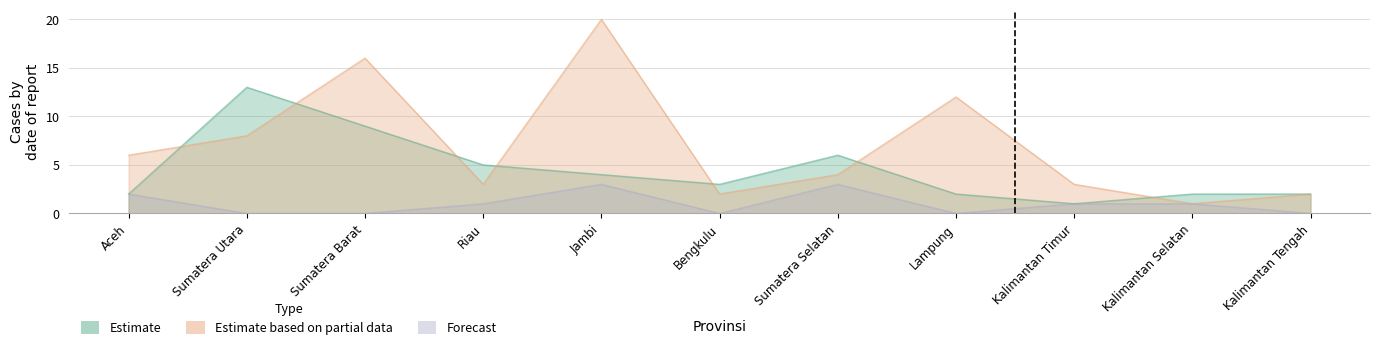

Between Kalimantan Timur and Kalimantan Selatan, which is larger?

Kalimantan Selatan